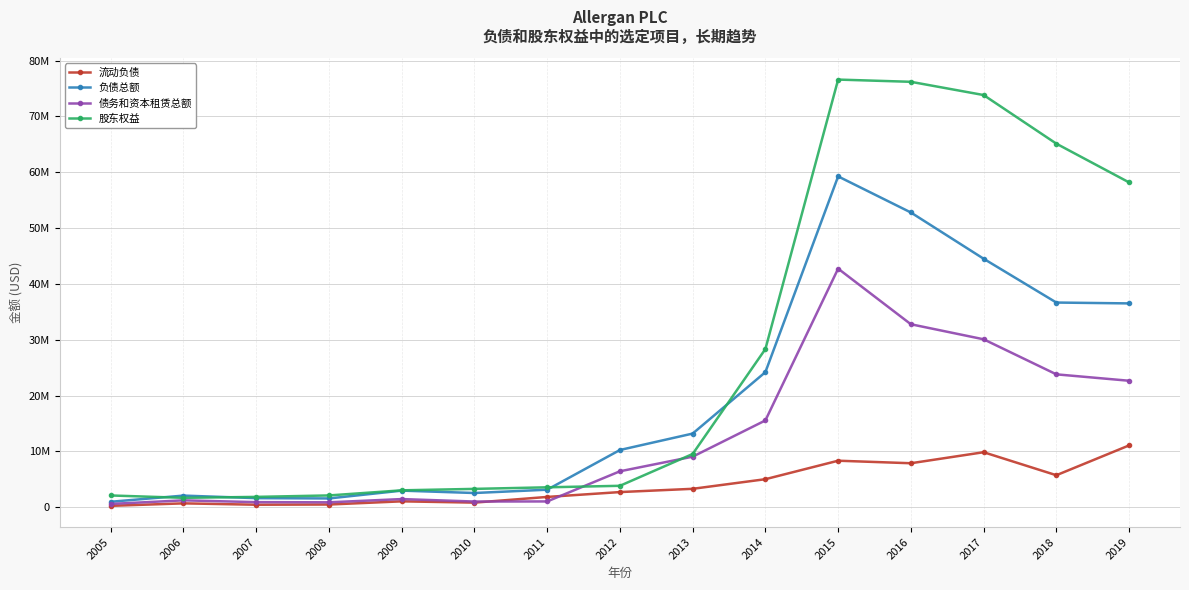

What is the sum of all 债务和资本租赁总额 values?

190155481